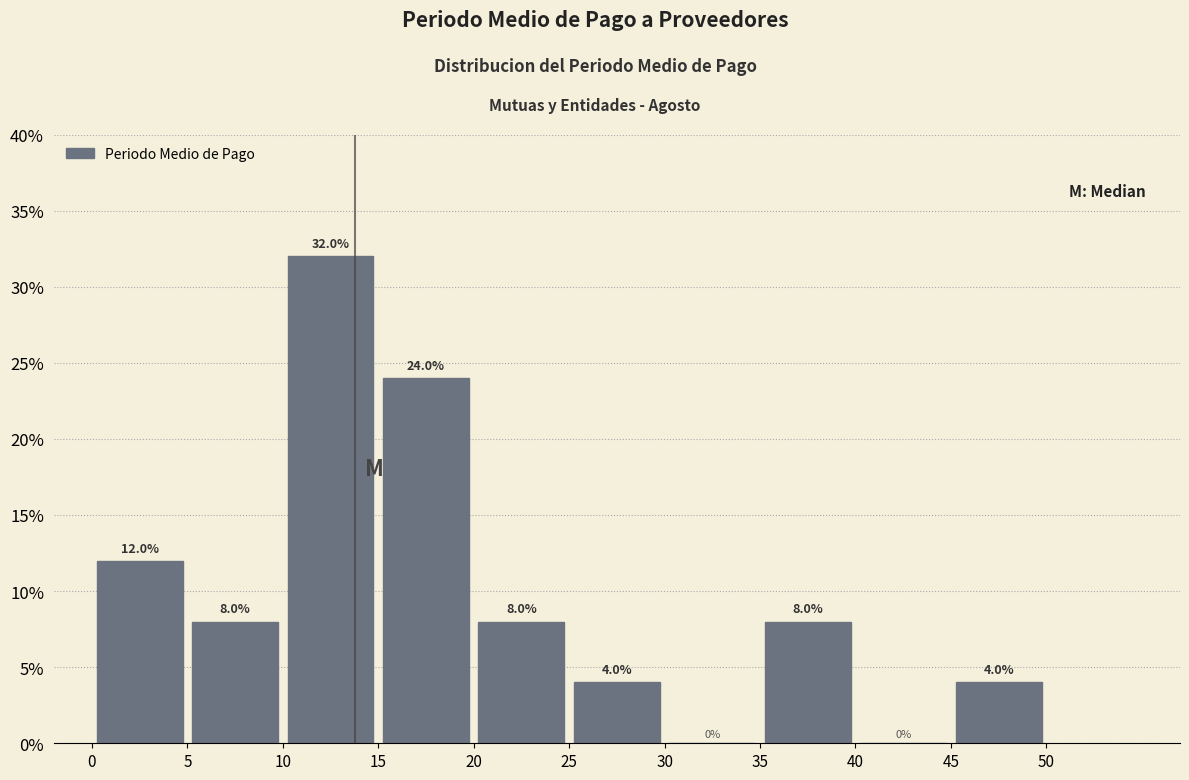

What is the height of the bar covering 15 to 20 on the x-axis?

24.0